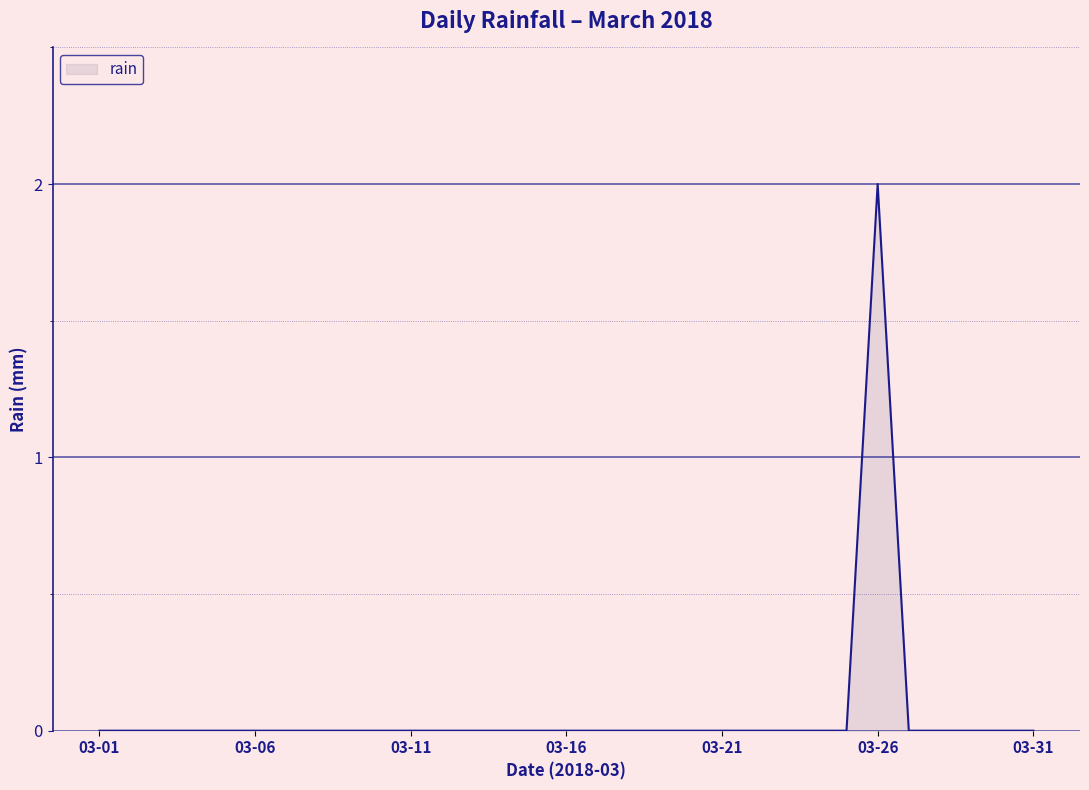

Which label corresponds to the largest value in the chart?

03-26